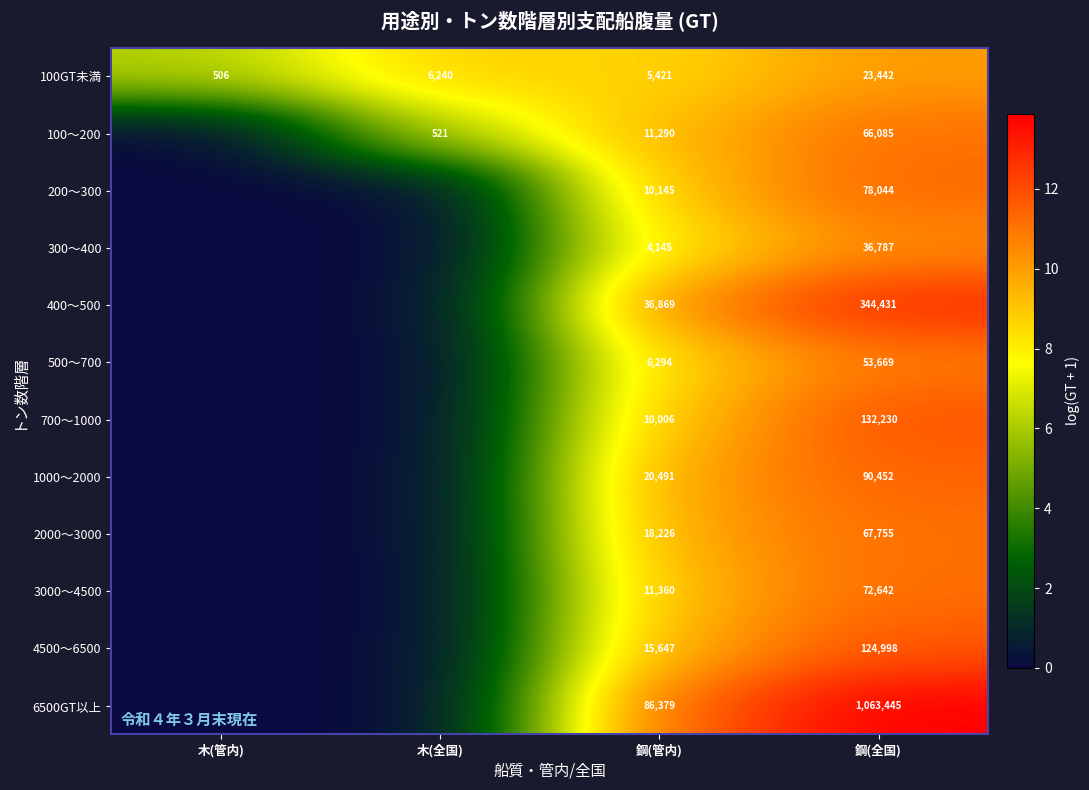

What is the difference between the 100GT未満 values at 鋼(管内) and 木(管内)?

4915